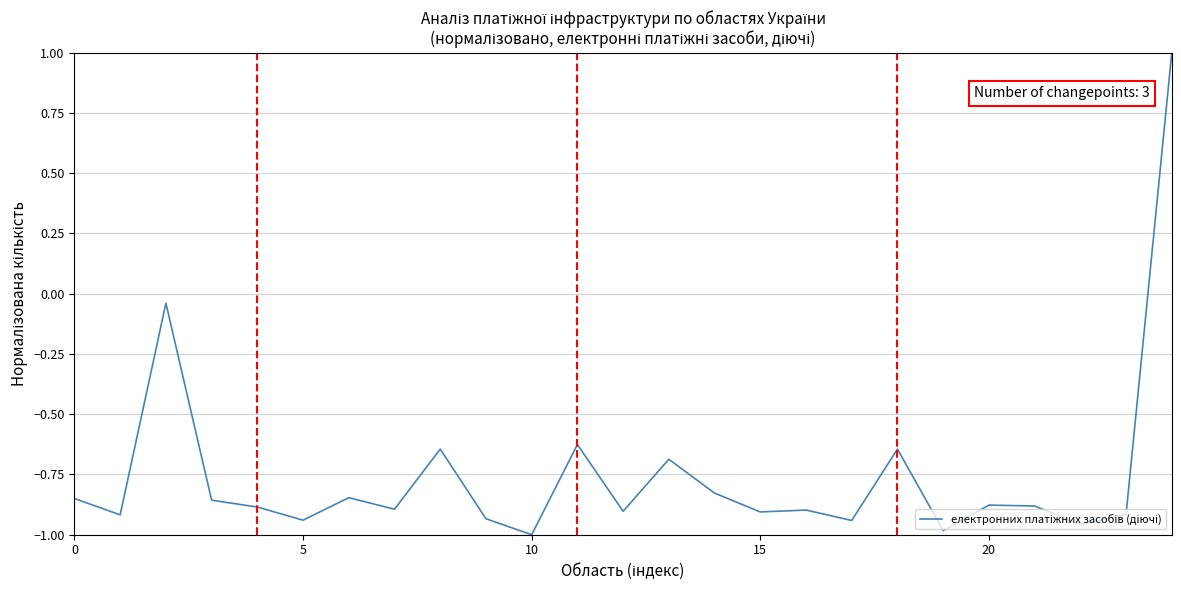

What is the difference between the maximum and minimum values?

2.0